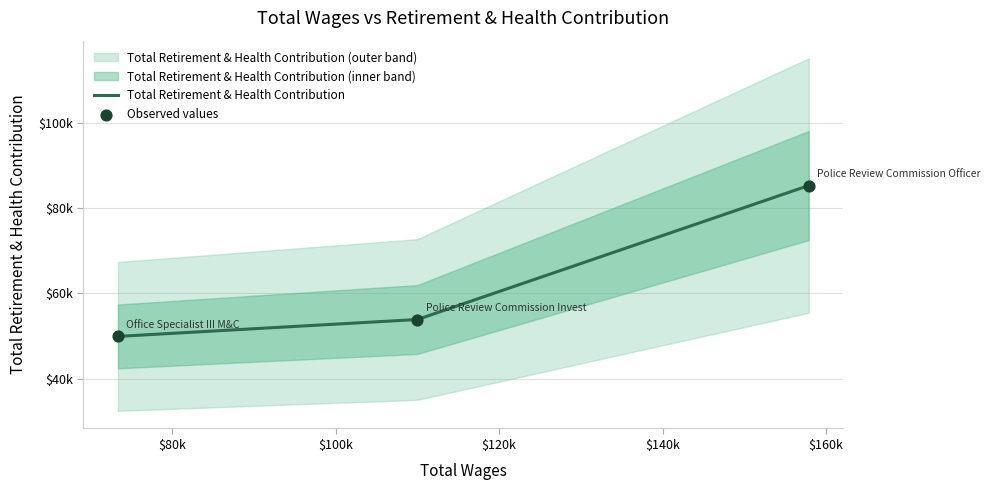

What is the ratio of the value at Police Review Commission Invest to the value at Office Specialist III M&C?

1.1